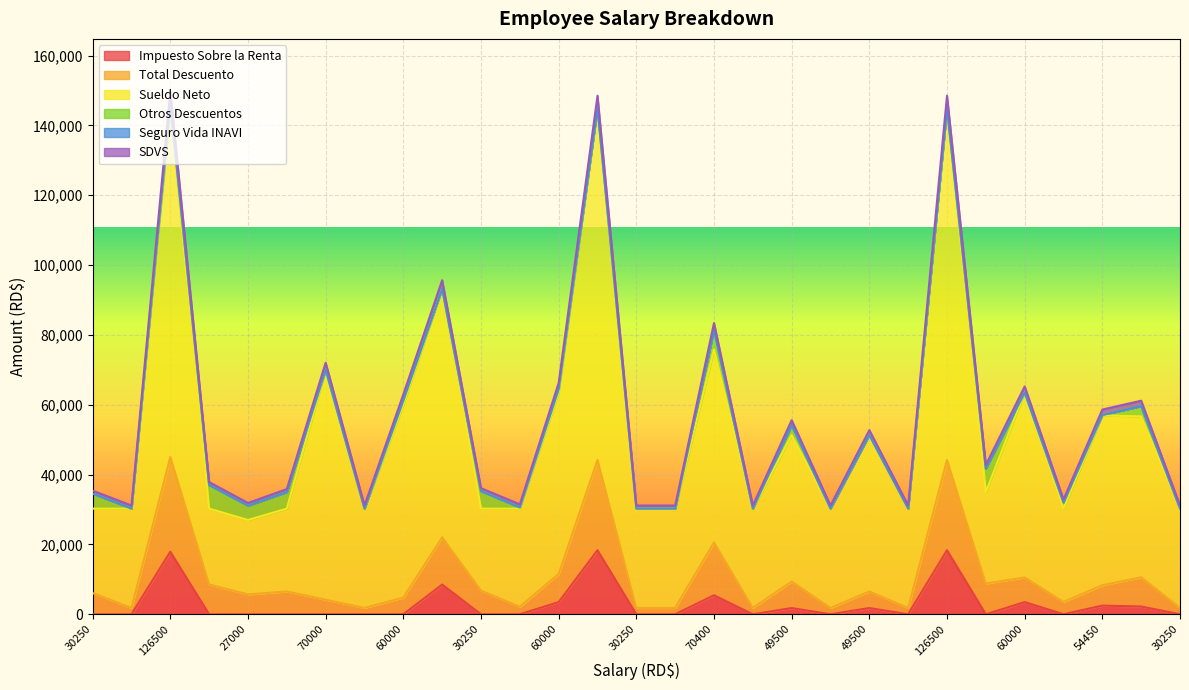

What is the value of the SDVS point at the 23rd from the left?

149781.0